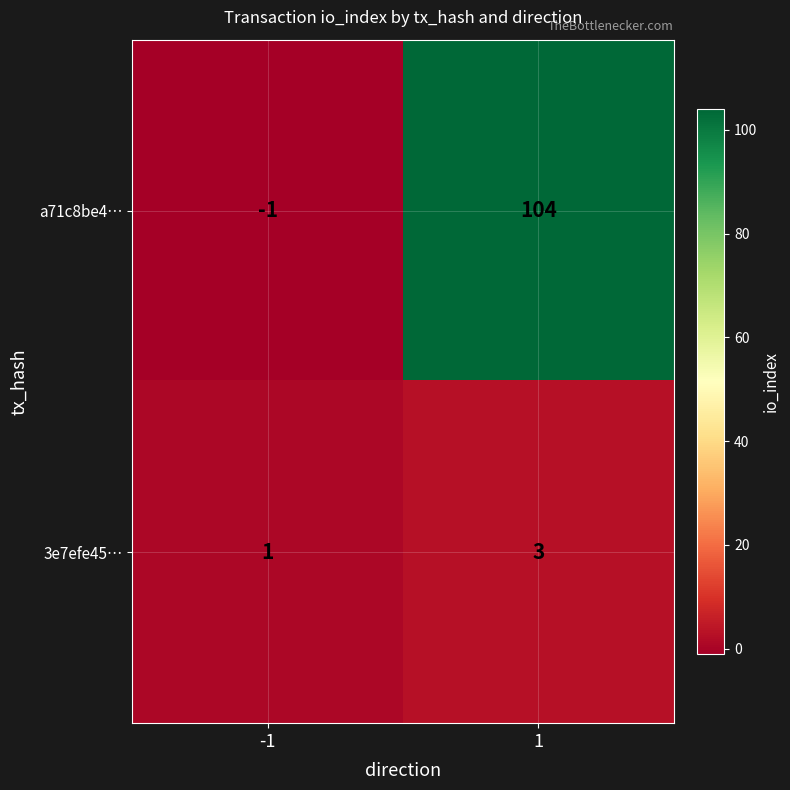

The value of 3e7efe45… at -1 is 2. True or false?

False